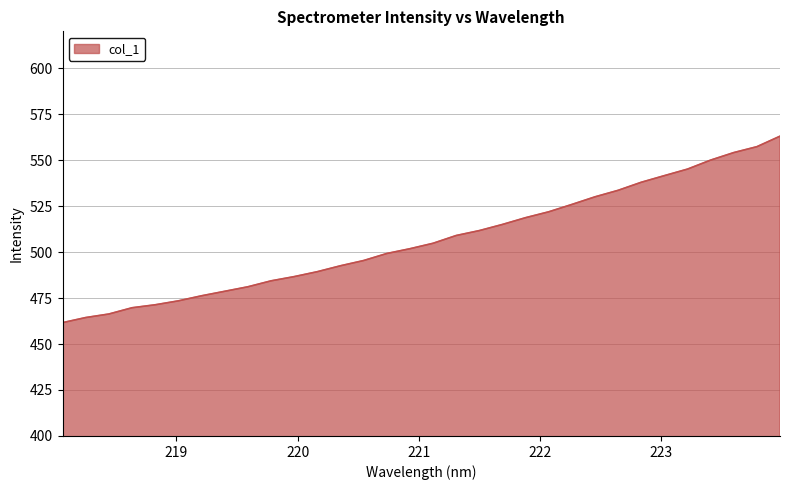

What is the difference between the maximum and minimum values?

101.4